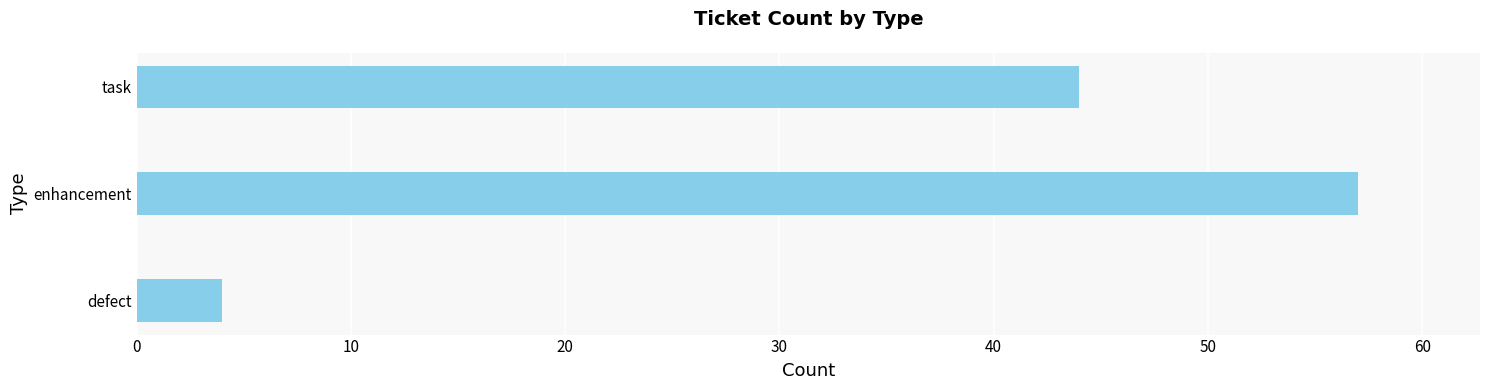

Reading top to bottom, list all the values displayed in this chart.

44	57	4